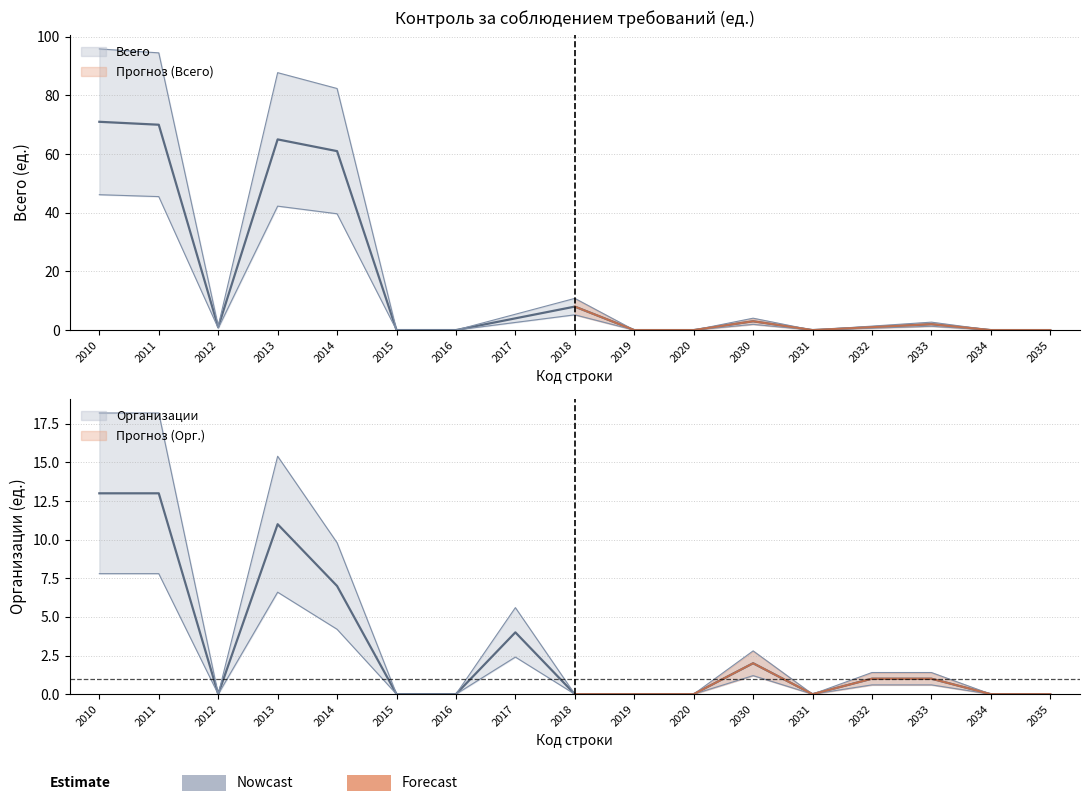

Which has a higher value, 2011 or 2012?

2011